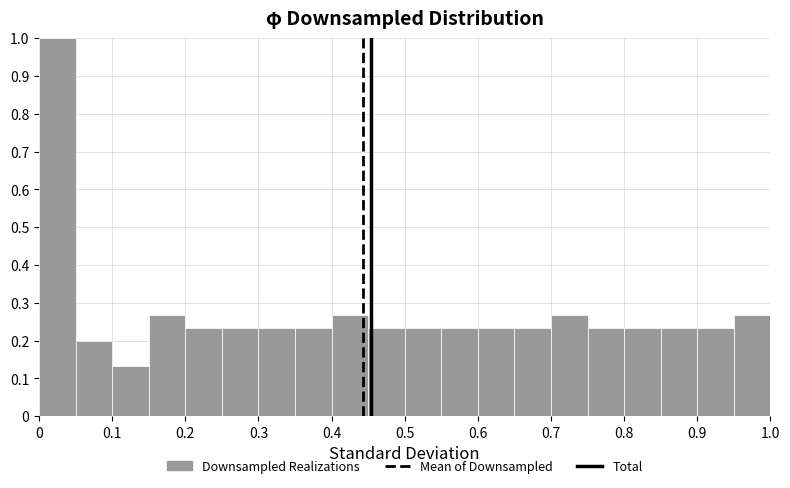

Which range on the x-axis has the tallest bar?

0.00 to 0.05